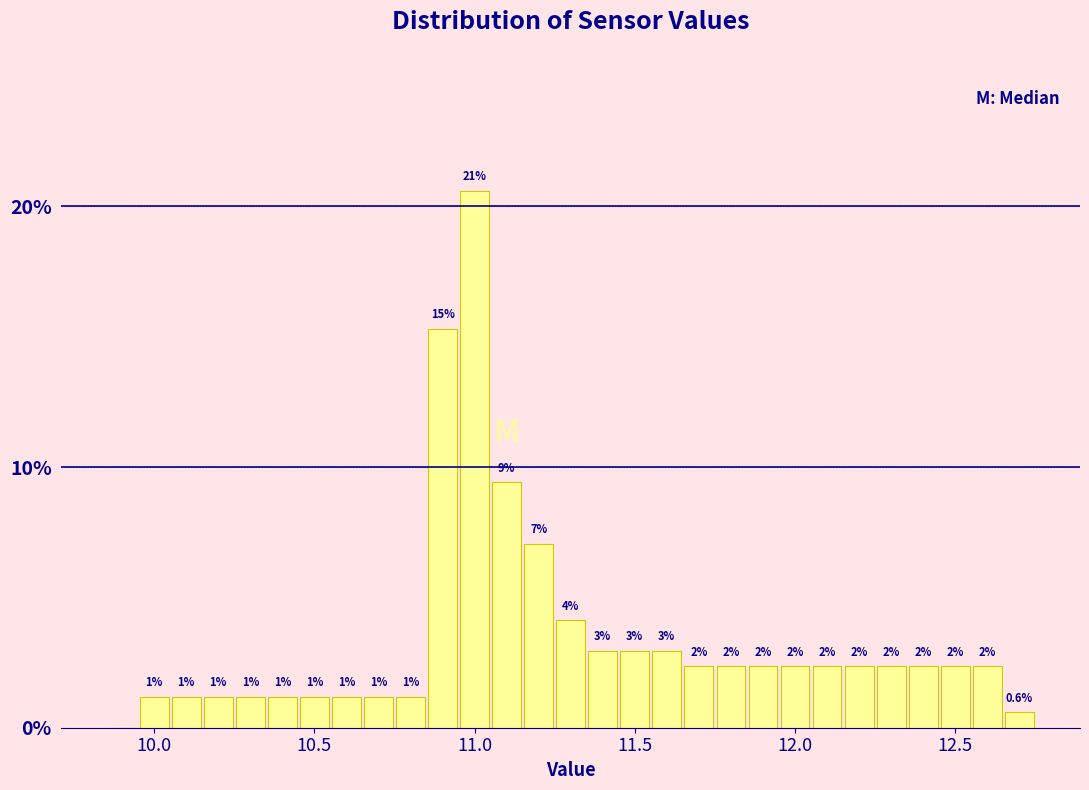

Around what value on the x-axis is the tallest bar? Give the approximate position of its centre, as read against the axis.

11.00